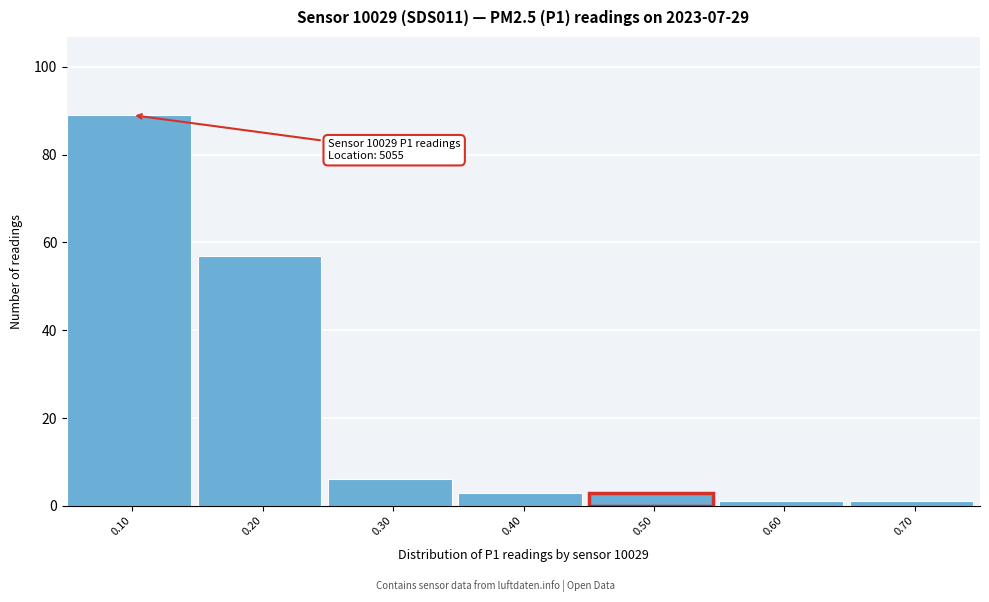

Which range on the x-axis has the tallest bar?

0.05 to 0.15